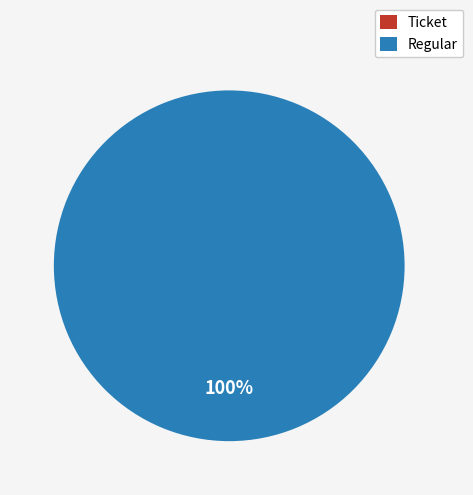

Count the number of slices in the pie.

2